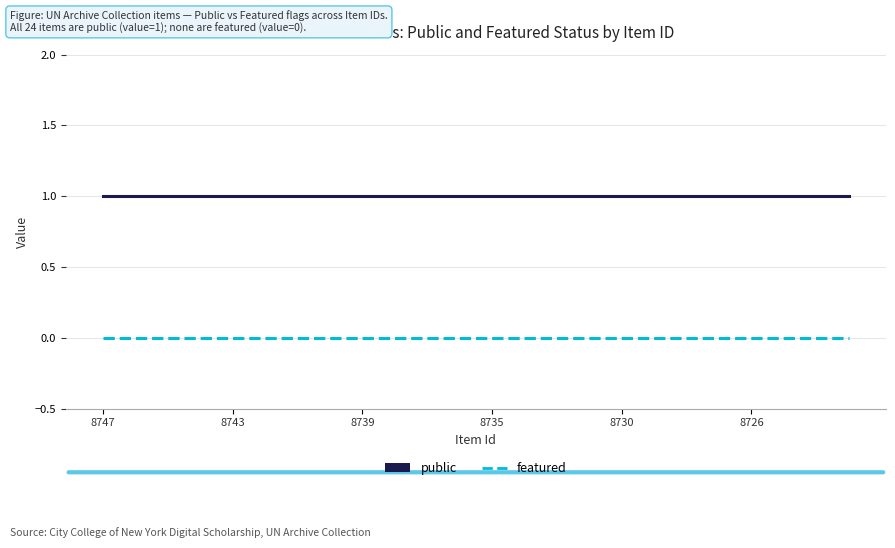

True or false: featured and public cross at least once.

False